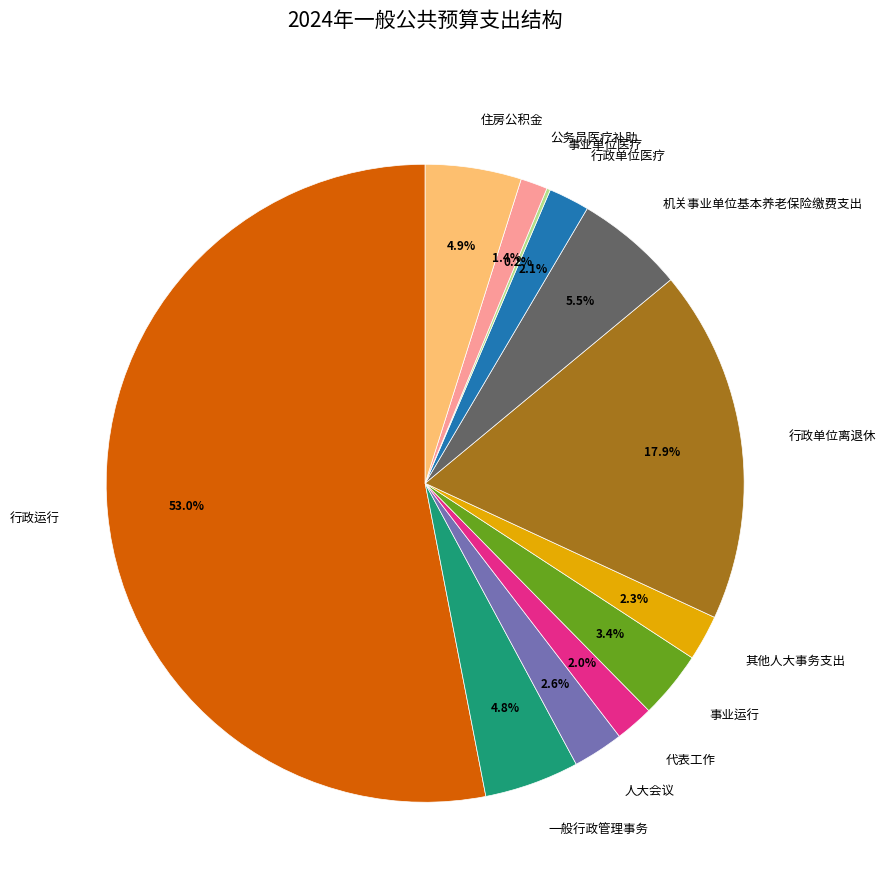

What is the ratio of the value at 行政单位离退休 to the value at 一般行政管理事务?

3.7